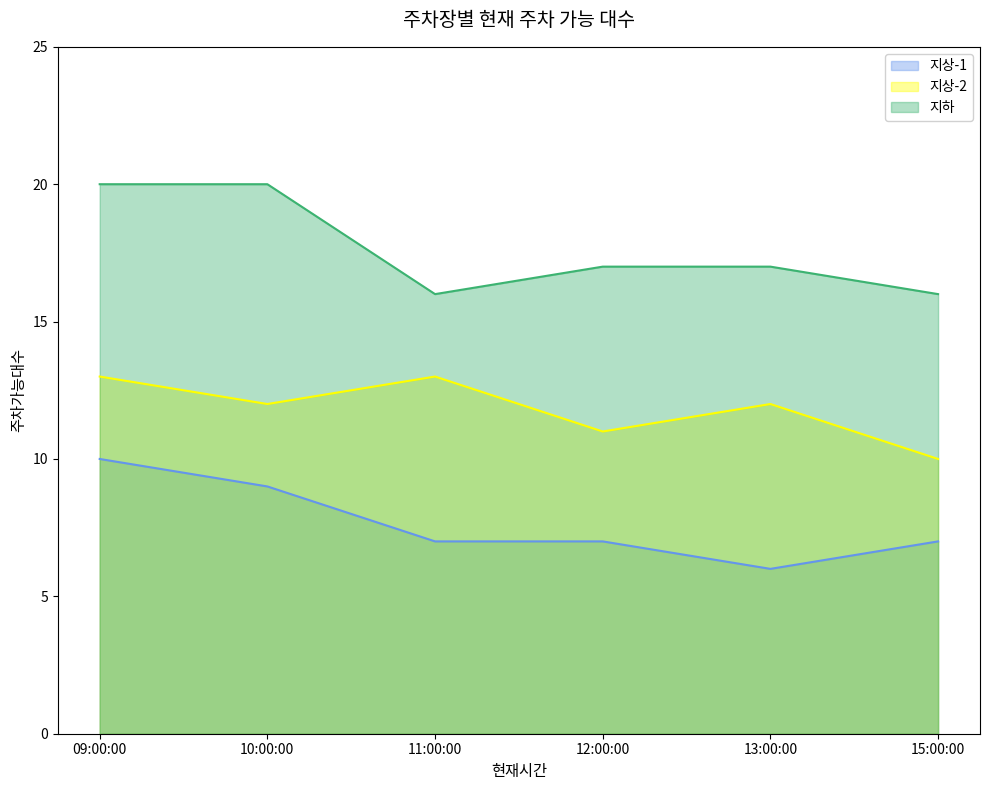

What is the sum of all 지상-2 values?

71